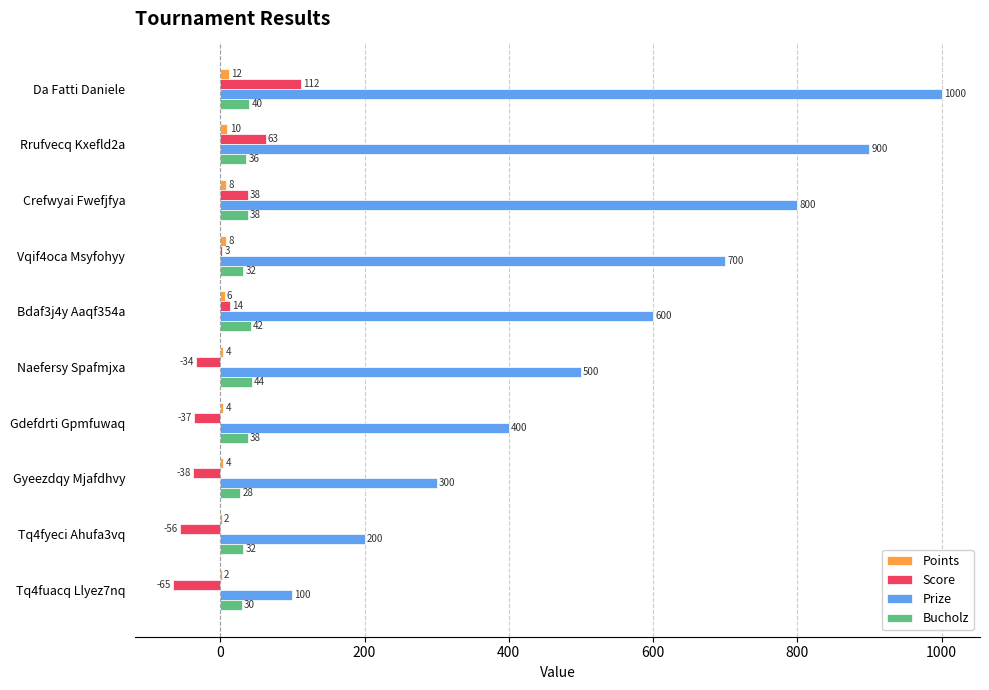

Which series has the largest total across all categories?

Prize